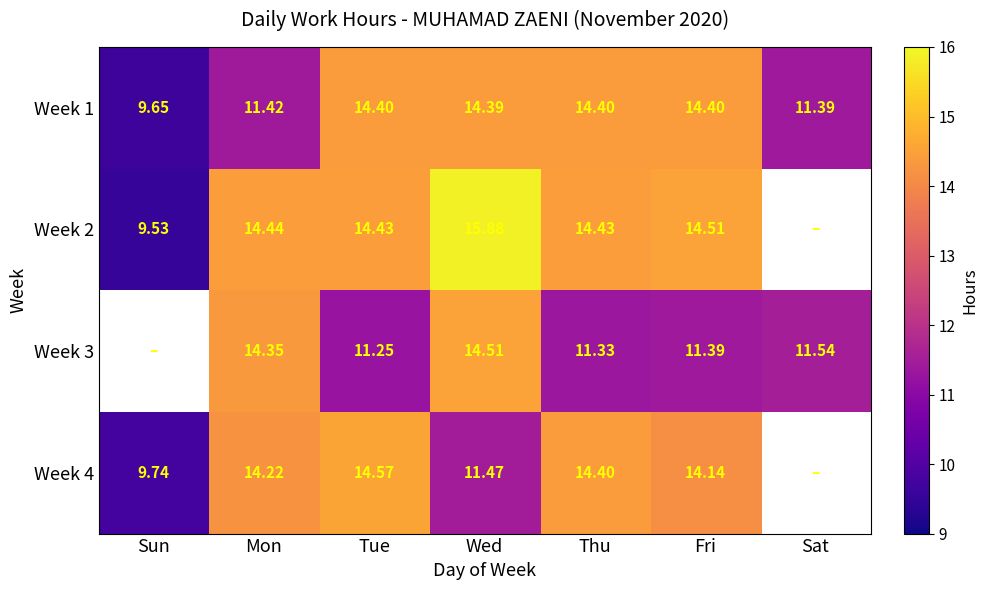

At which category is the sum across all series the highest?

Wed